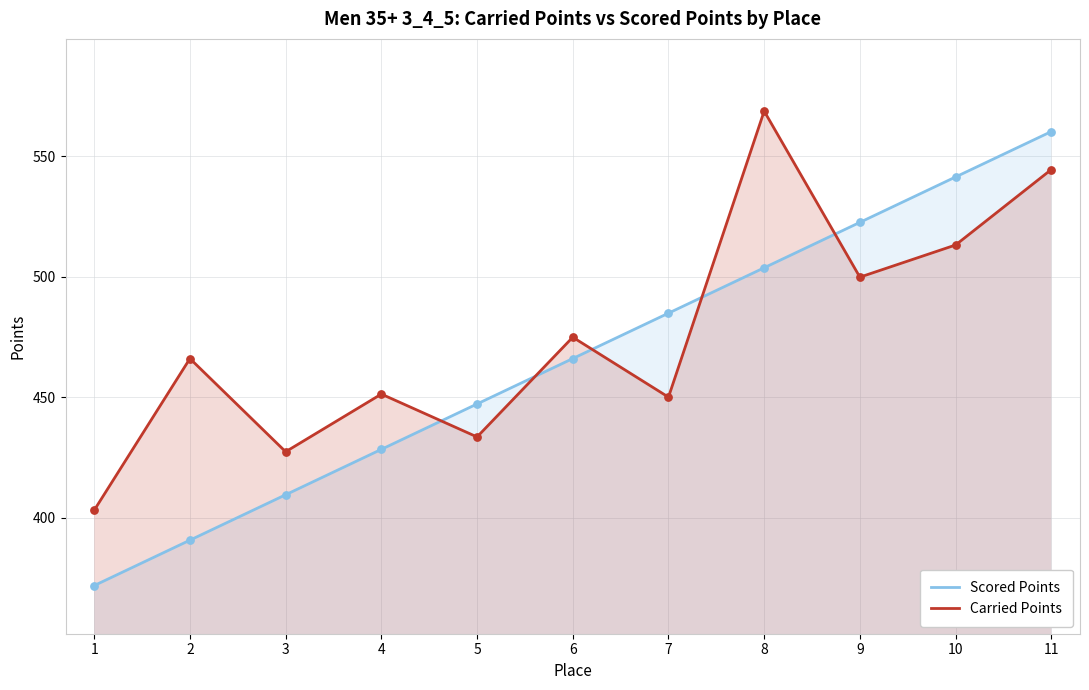

Which series has the largest total across all categories?

Carried Points